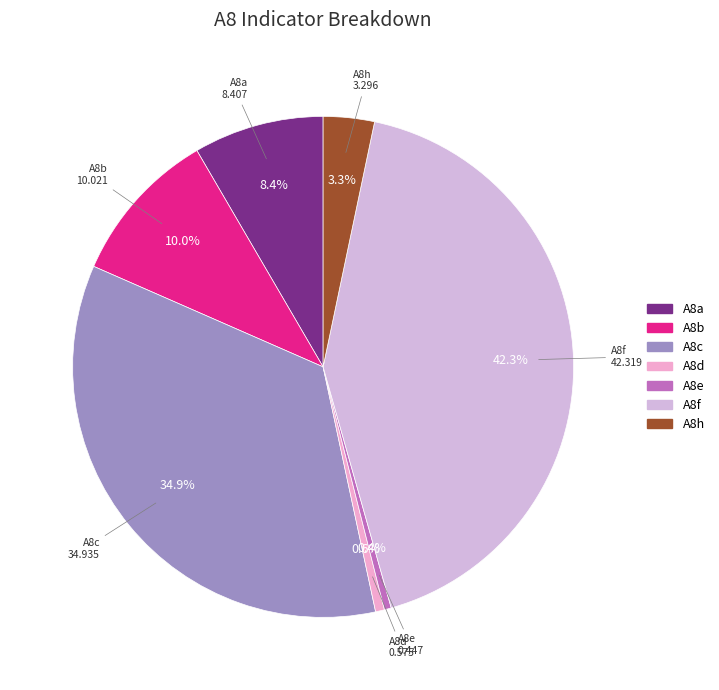

How many slices are in this pie chart?

7